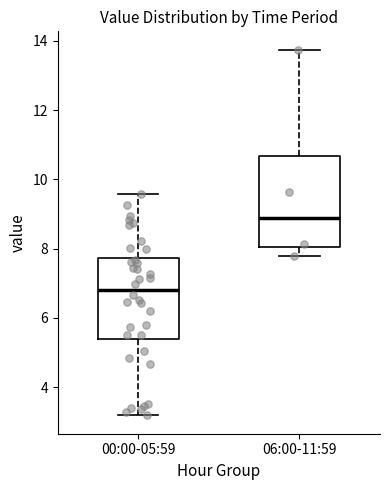

Reading left to right, transcribe this box plot: for each box, give where its median line is, the range the box spans, and where its two whiskers end, as read against the y-axis. The values are not printed on the chart, so give them approximately, as read against the axis.

00:00-05:59: median 6.8, box 5.4 to 7.8, whiskers 3.2 to 9.6
06:00-11:59: median 8.8, box 8.0 to 10.6, whiskers 7.8 to 13.8